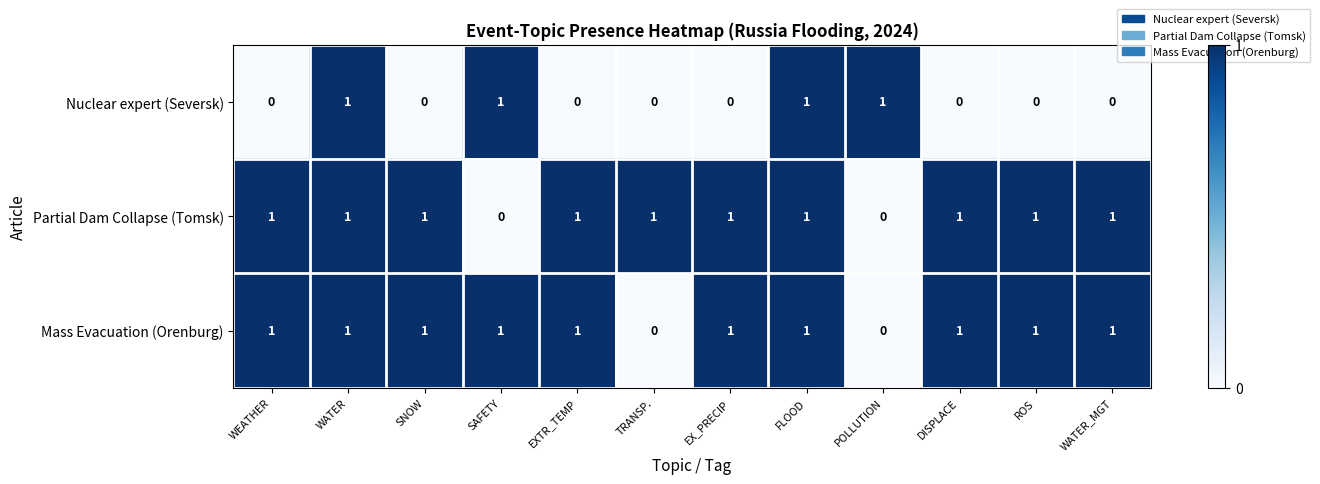

What is the spread (max minus min) of values at ROS?

1